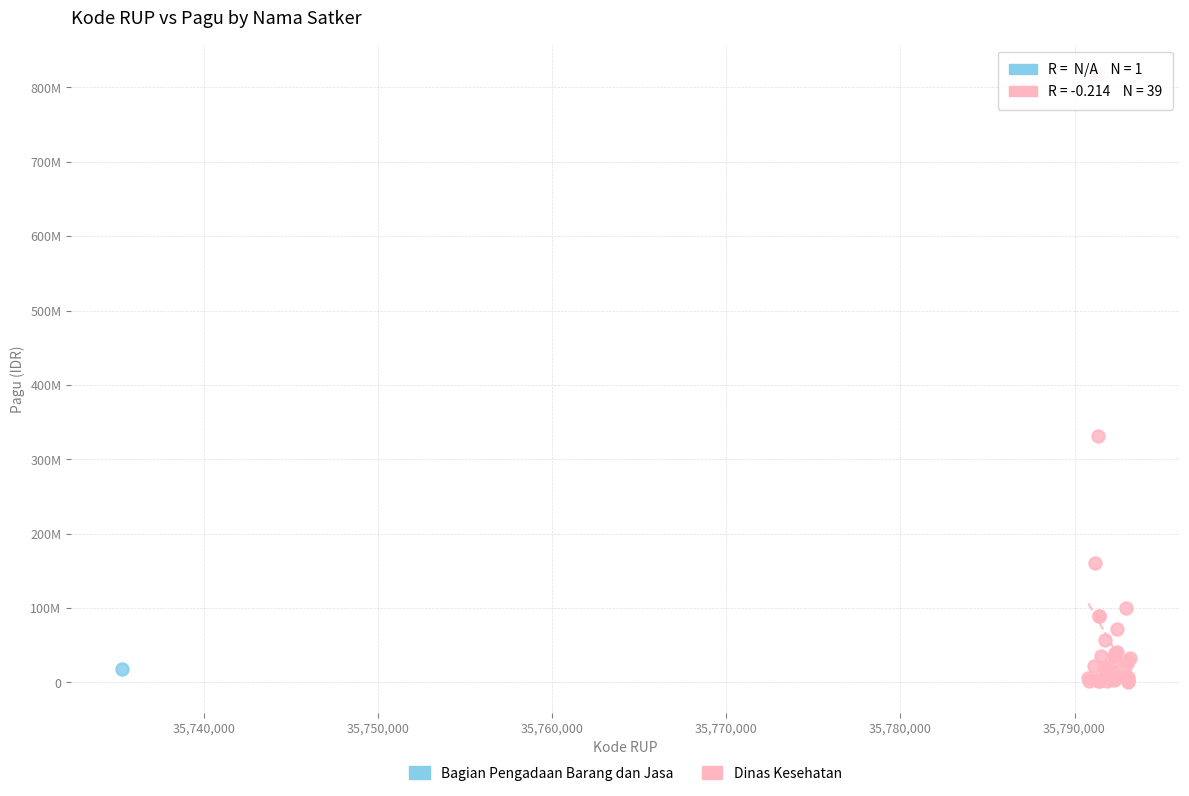

What are all the series names shown in the legend?

Bagian Pengadaan Barang dan Jasa, Dinas Kesehatan